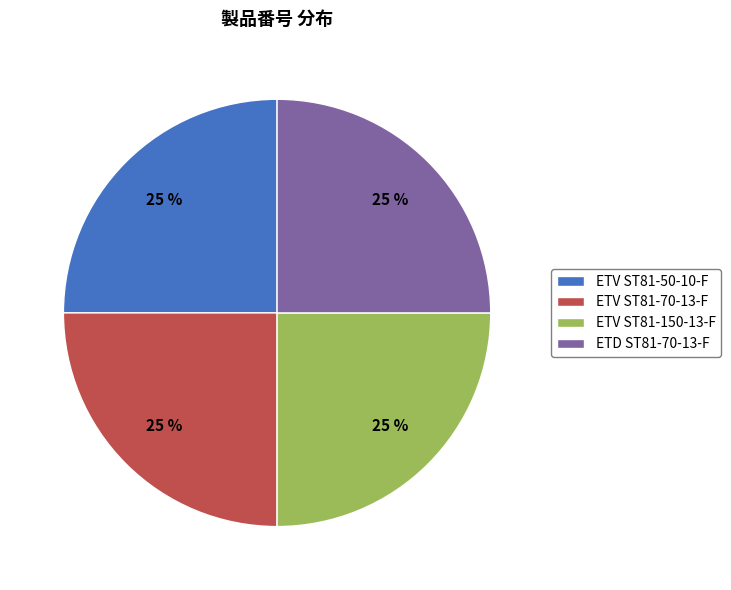

Is ETD ST81-70-13-F the majority of the pie?

No